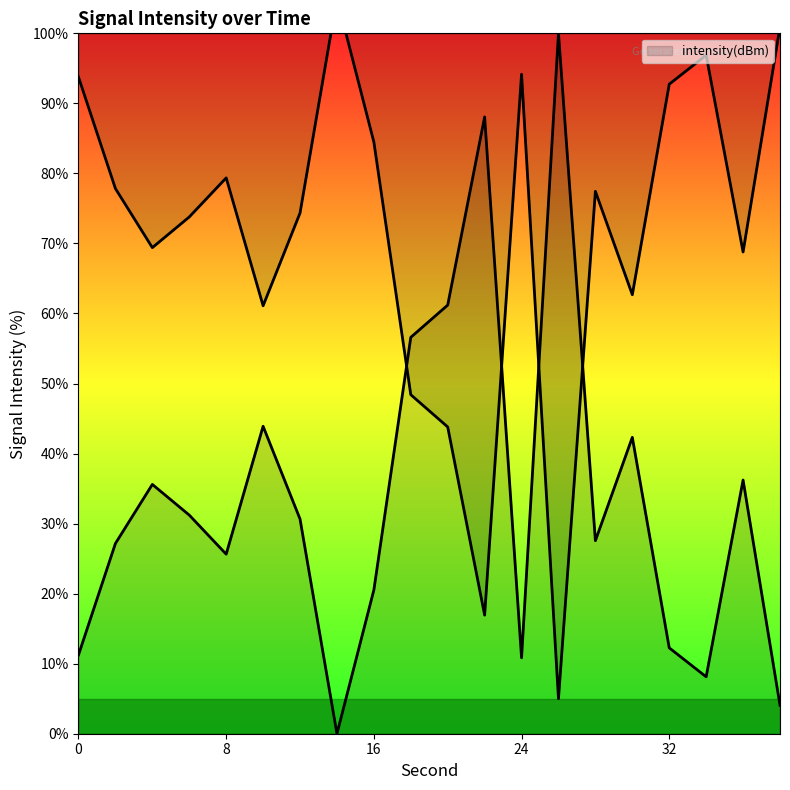

Reading right to left, what are all the values shown in this chart?

38=4.1	36=36.2	34=8.1	32=12.3	30=42.3	28=27.6	26=100.0	24=10.8	22=88.1	20=61.2	18=56.6	16=20.5	14=0.0	12=30.7	10=43.9	8=25.6	6=31.2	4=35.6	2=27.2	0=11.2